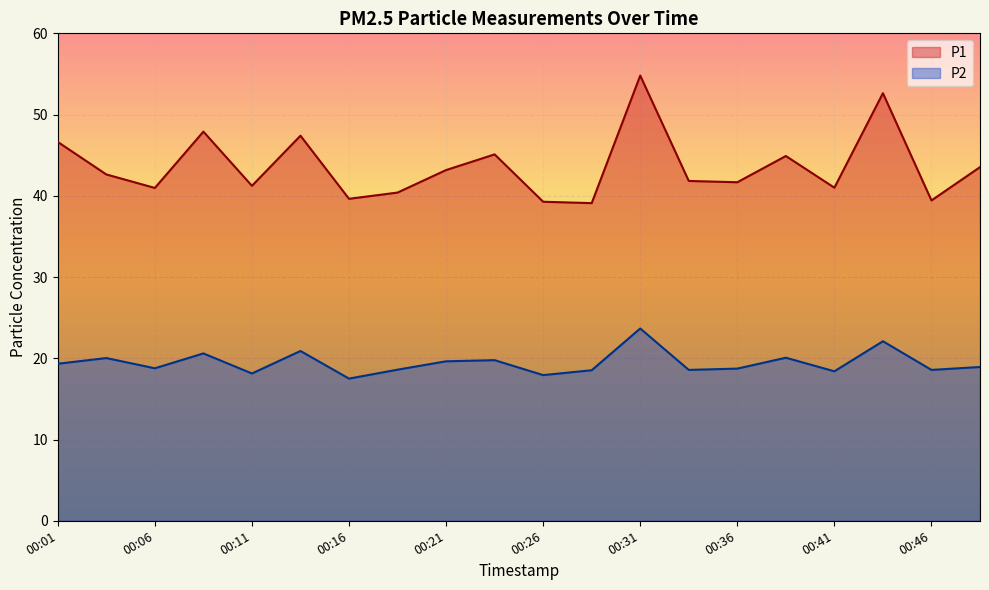

Is it true that P2 equals 32.7 at 00:36?

False